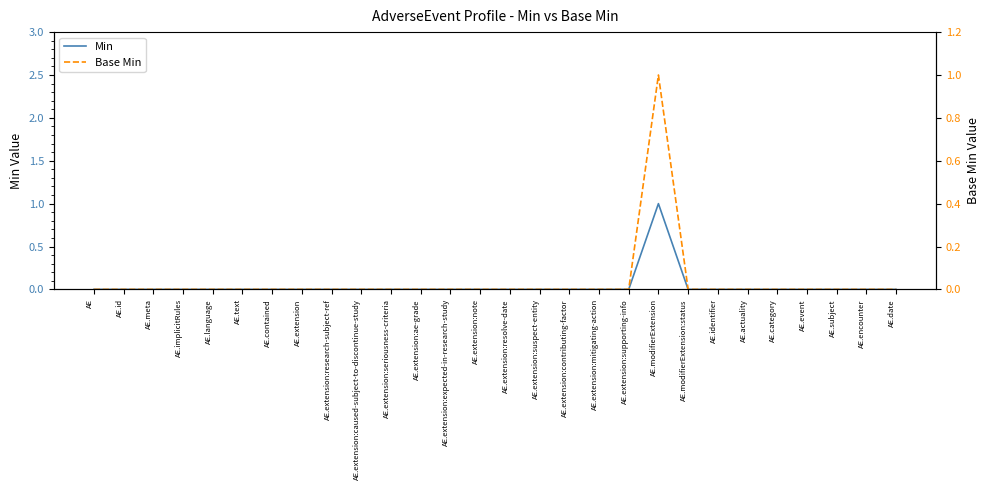

What is the sum of all Base Min values?

1